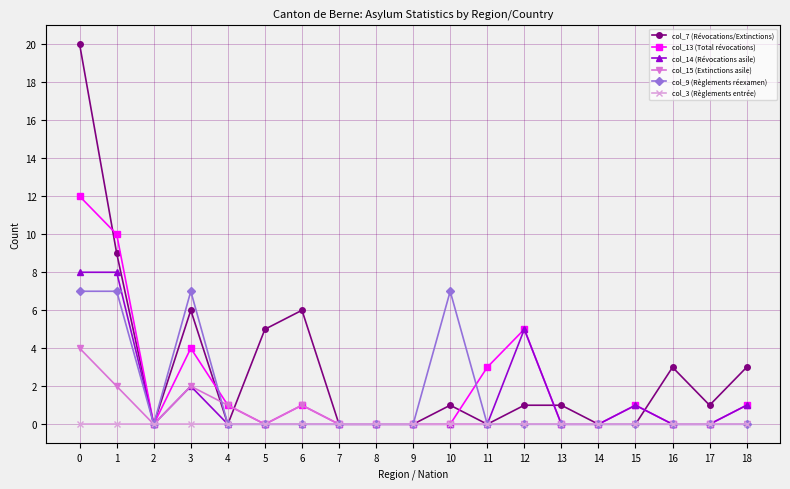

Reading left to right, extract all data points from this chart.

col_7 (Révocations/Extinctions): 20	9	0	6	0	5	6	0	0	0	1	0	1	1	0	0	3	1	3
col_13 (Total révocations): 12	10	0	4	1	0	1	0	0	0	0	3	5	0	0	1	0	0	1
col_14 (Révocations asile): 8	8	0	2	0	0	0	0	0	0	0	0	5	0	0	1	0	0	1
col_15 (Extinctions asile): 4	2	0	2	1	0	1	0	0	0	0	0	0	0	0	0	0	0	0
col_9 (Règlements réexamen): 7	7	0	7	0	0	0	0	0	0	7	0	0	0	0	0	0	0	0
col_3 (Règlements entrée): 0	0	0	0	0	0	0	0	0	0	0	0	0	0	0	0	0	0	0